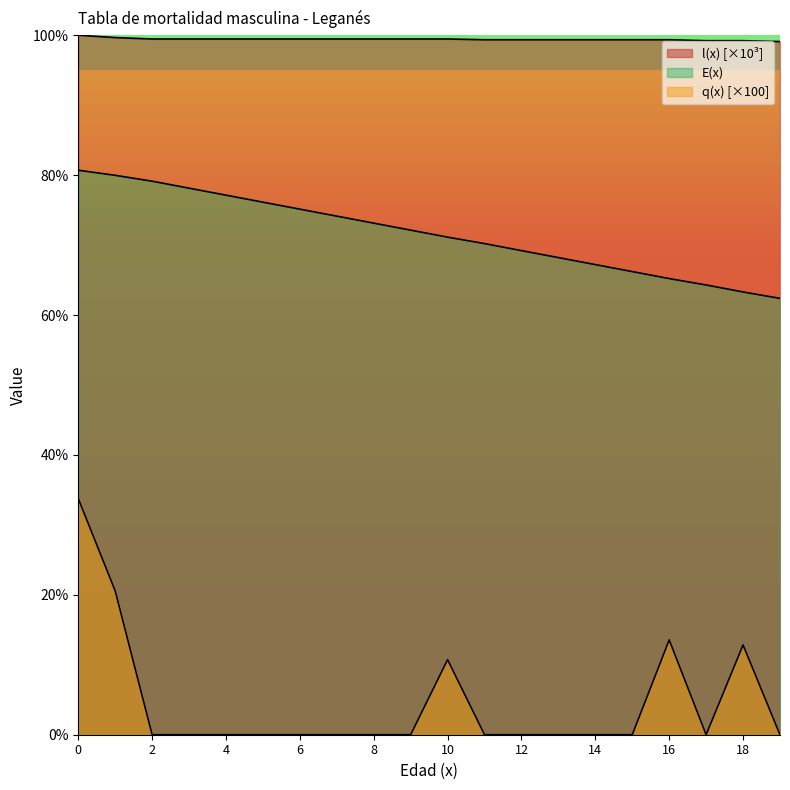

True or false: E(x) and l(x) cross at least once.

False